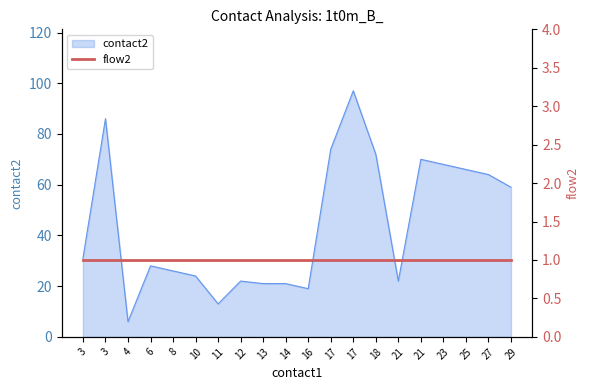

How many points are lower than both their immediate neighbors (excluding endpoints)?

4